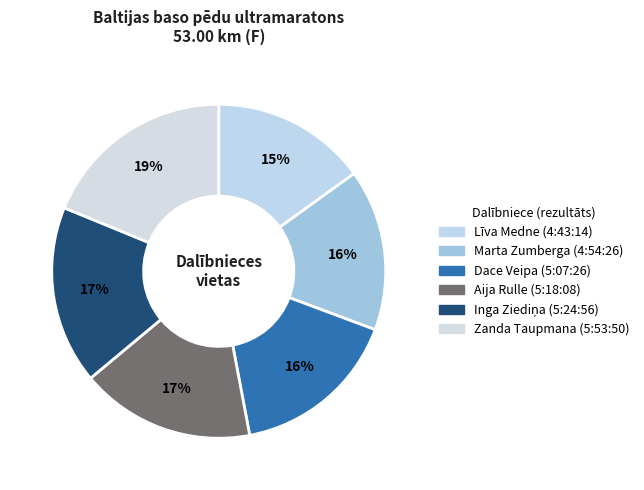

Count the number of slices in the pie.

6